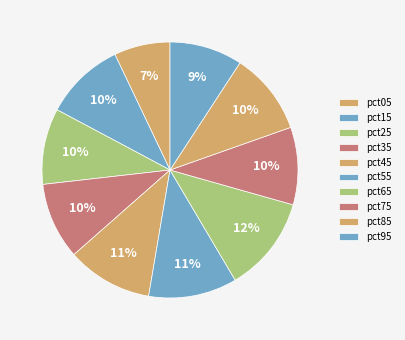

To the nearest percent, what is the average slice percentage?

10%